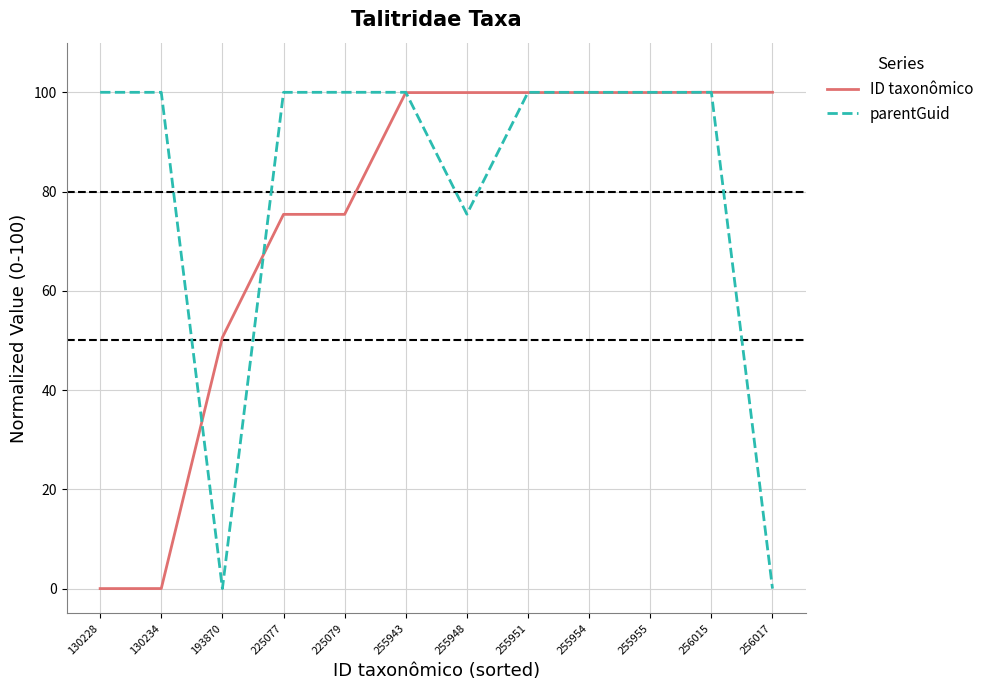

What is the difference between the second highest and minimum values in the ID taxonômico series?

100.0